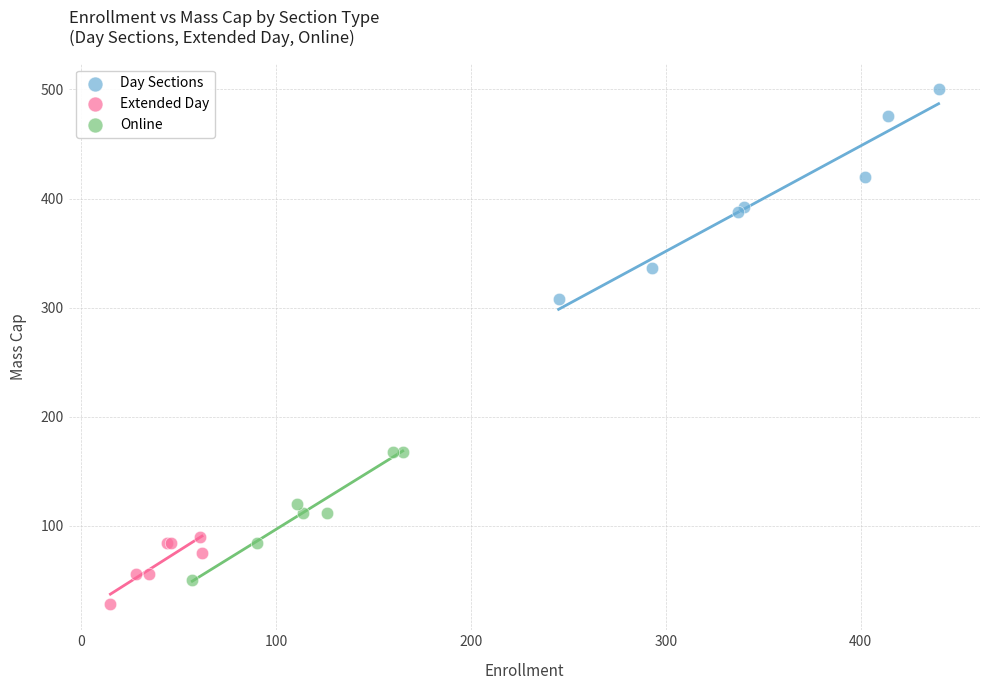

Which series contains the highest Y value?

Day Sections